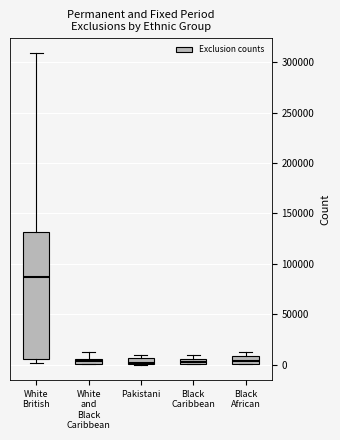

Which box is the tallest, from its lower edge to its upper edge?

White British